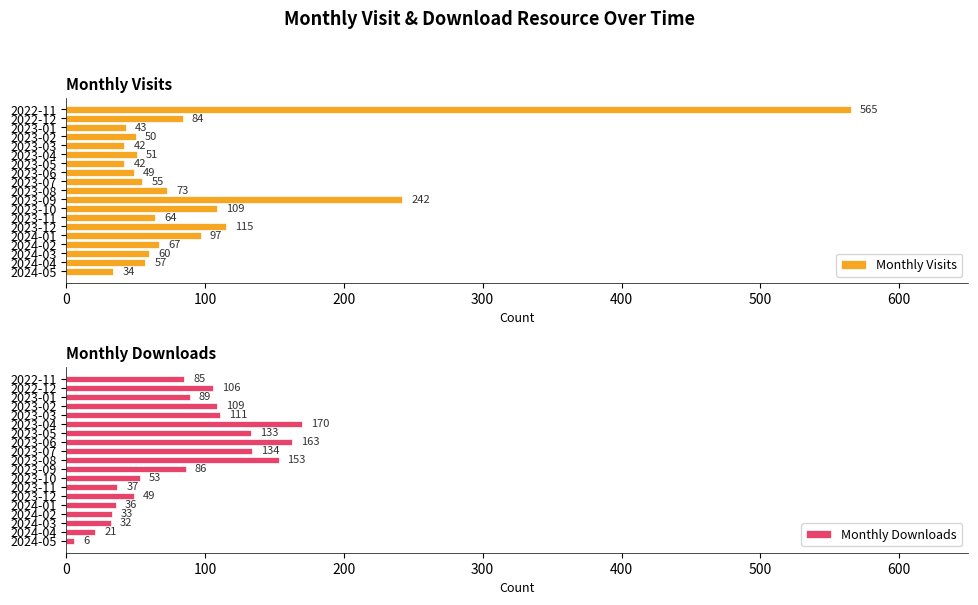

What is the average value of the Monthly Visits series?

100